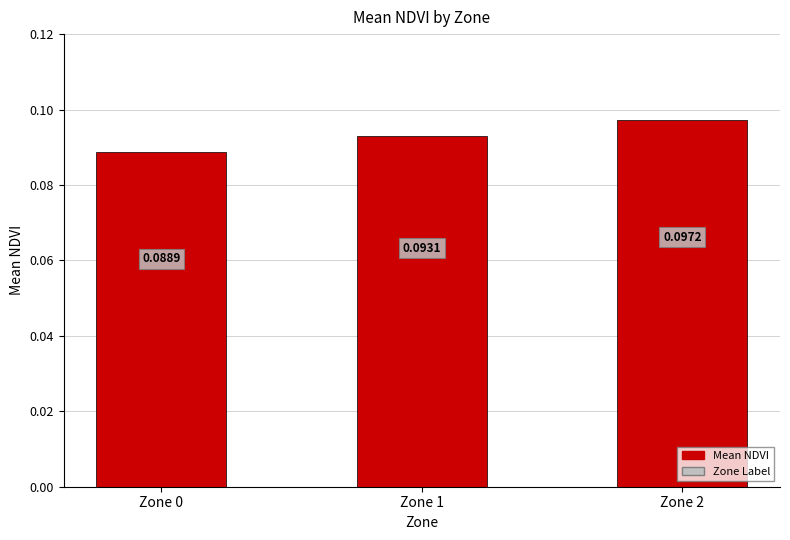

What is the sum of the values at Zone 2 and Zone 1?

0.2